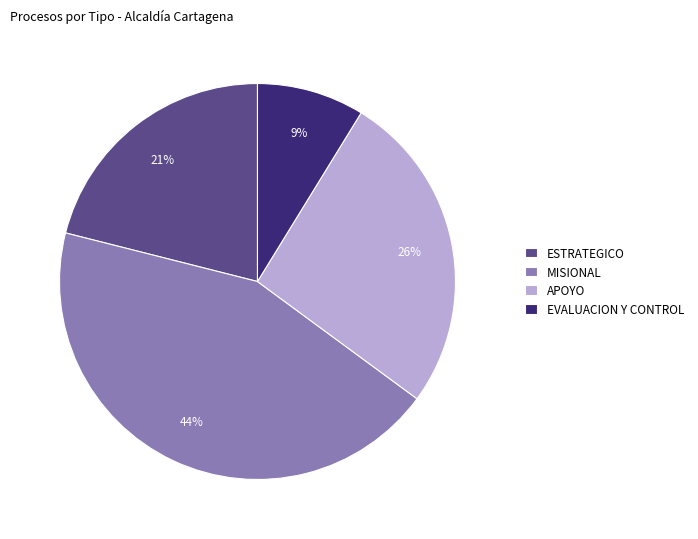

Count the number of slices in the pie.

4